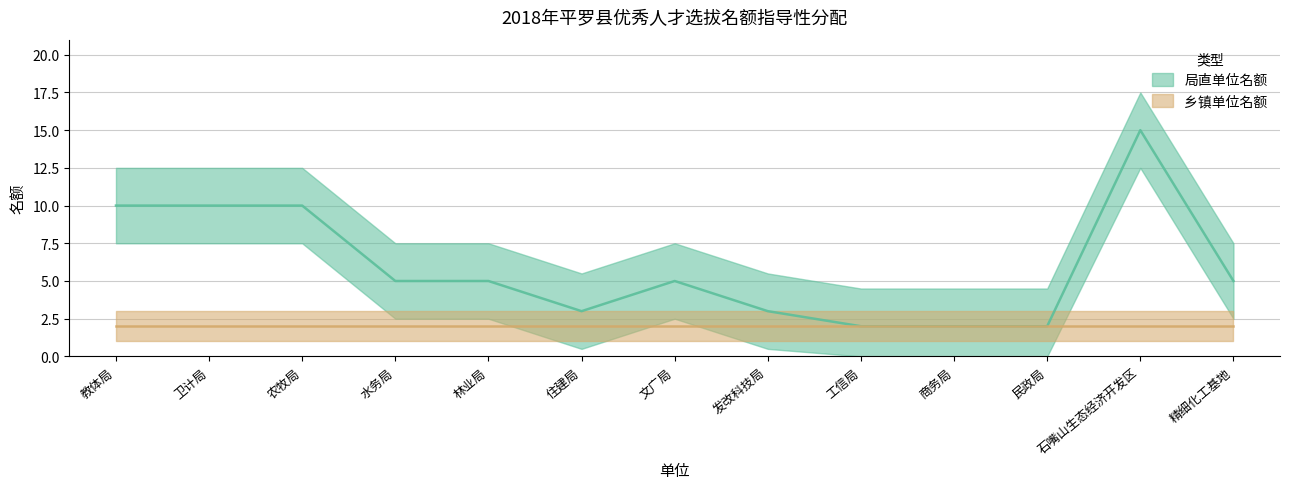

Count the number of values greater than 5.

4